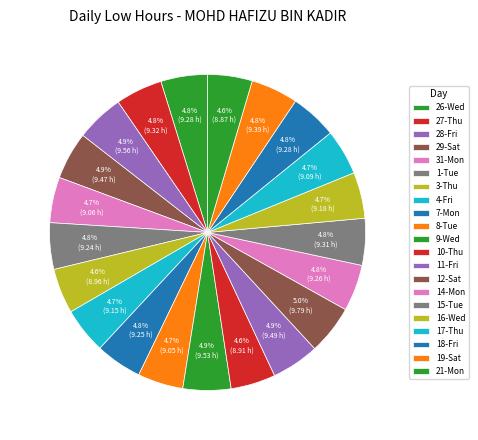

The 21-Mon slice represents 1% of the pie. True or false?

False